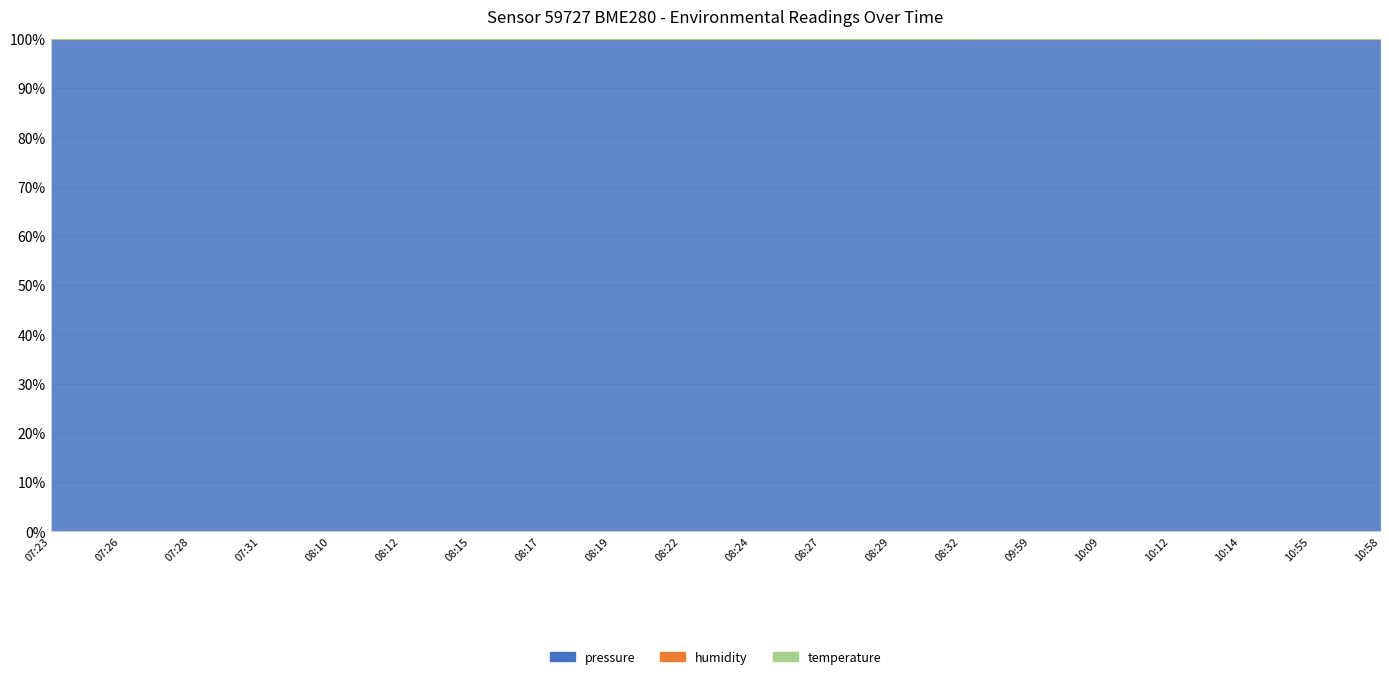

What is the spread (max minus min) of values at 08:12?

0.1